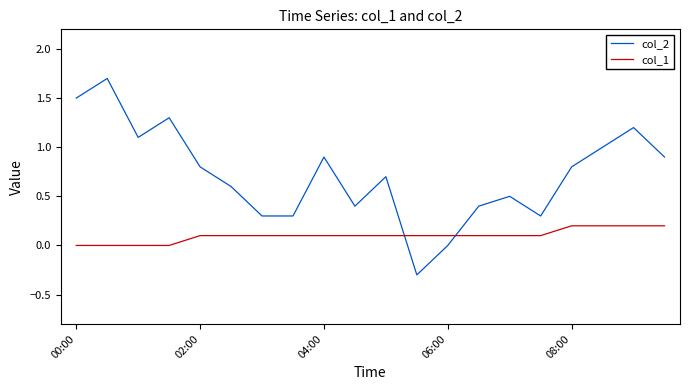

Which series has the widest spread of values?

col_2